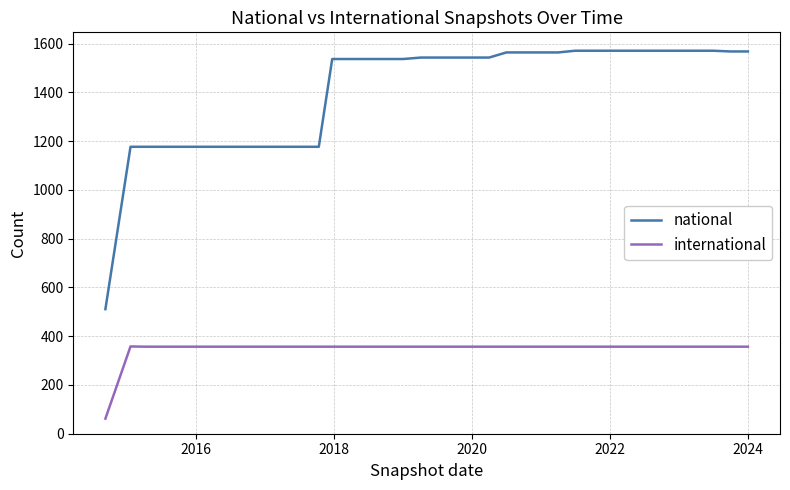

What is the difference between the maximum and minimum values in the national series?

1060